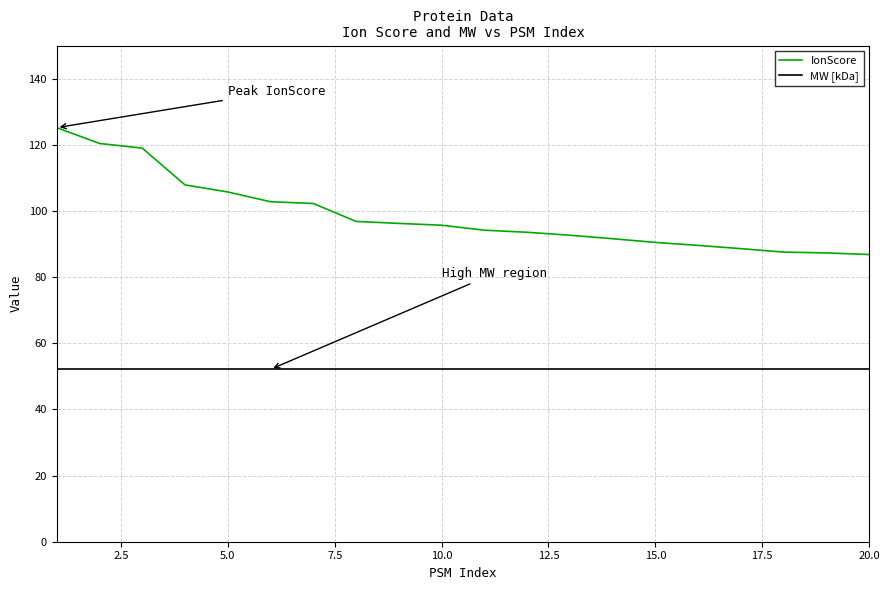

Which series has the largest range (max minus min)?

IonScore